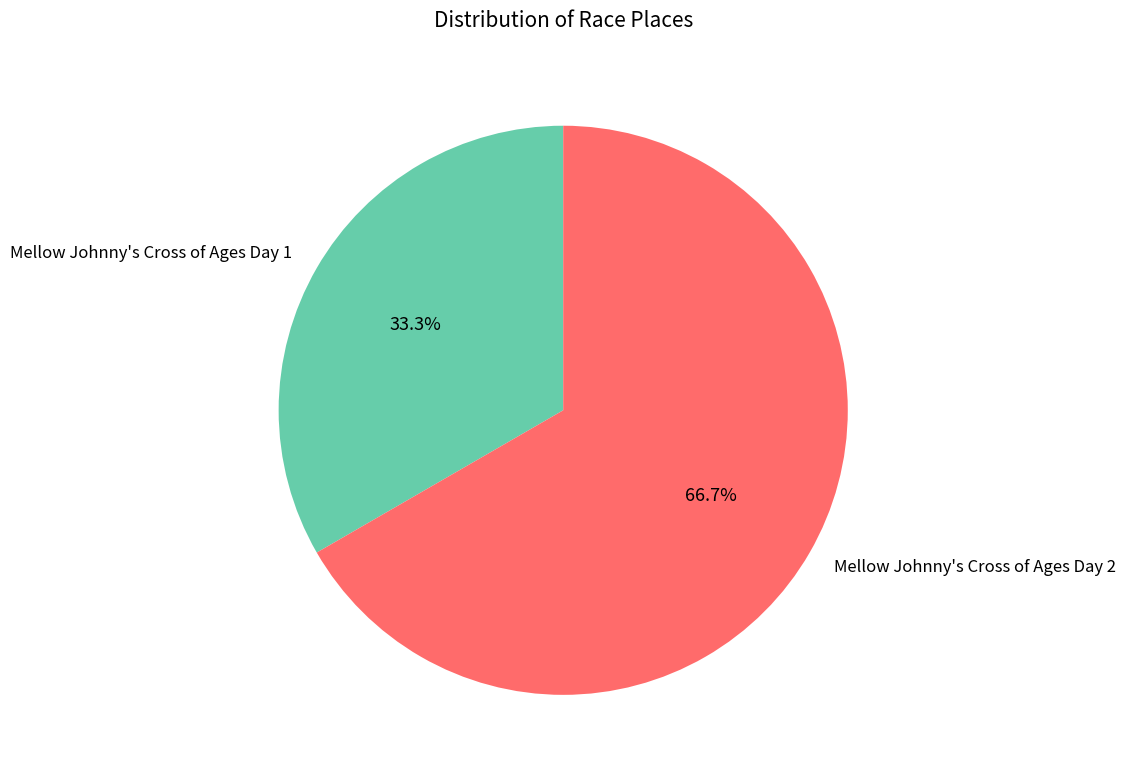

Is the sum of Mellow Johnny's Cross of Ages Day 1 and Mellow Johnny's Cross of Ages Day 2 greater than half?

Yes